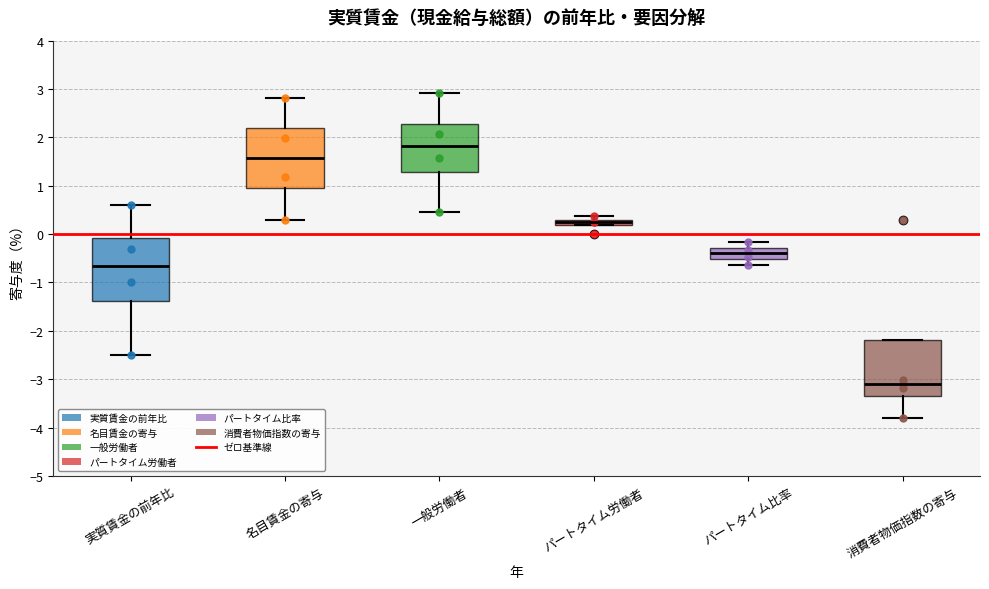

Where is the upper edge of the box for パートタイム比率 on the y-axis? The values are not printed on the chart, so give them approximately, as read against the axis.

-0.3